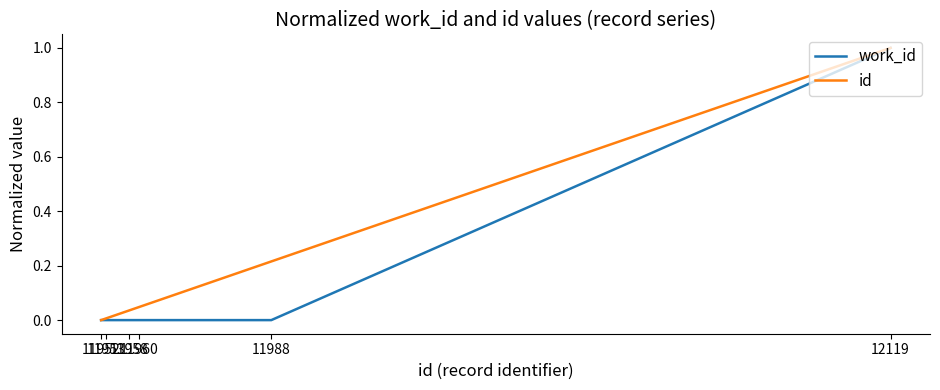

Which series has the largest total across all categories?

id